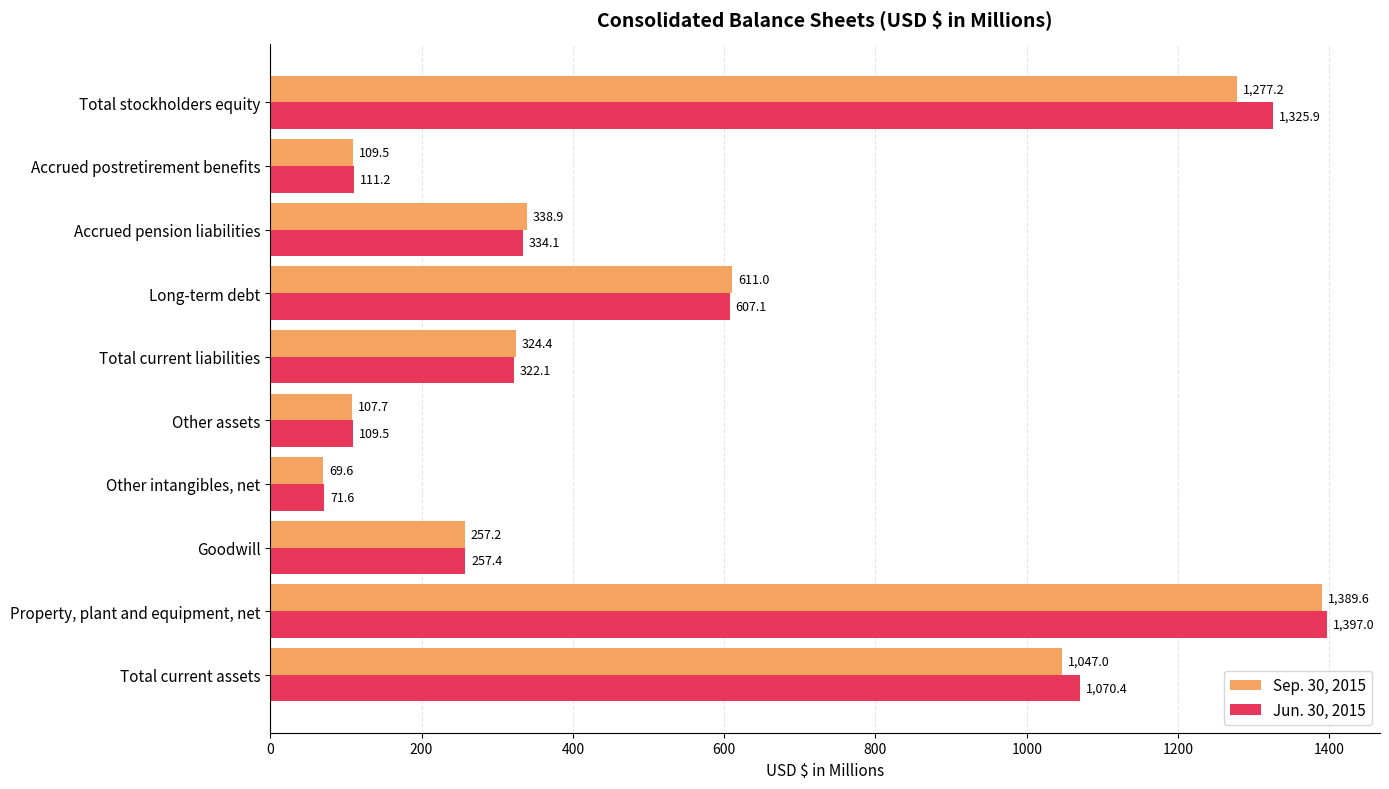

What is the difference between the maximum and minimum values in the Sep. 30, 2015 series?

1320.0